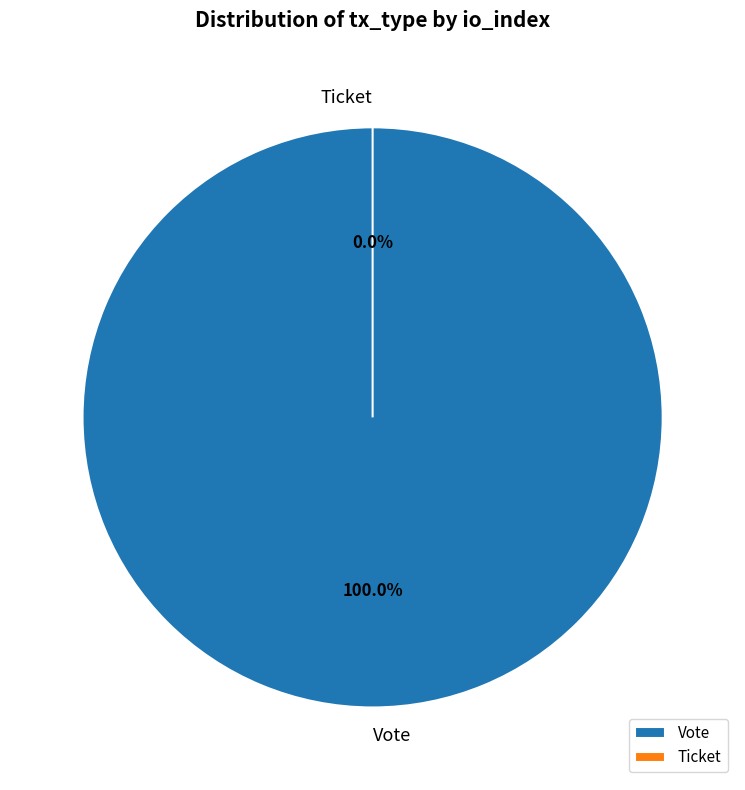

Which slice is the largest?

Vote